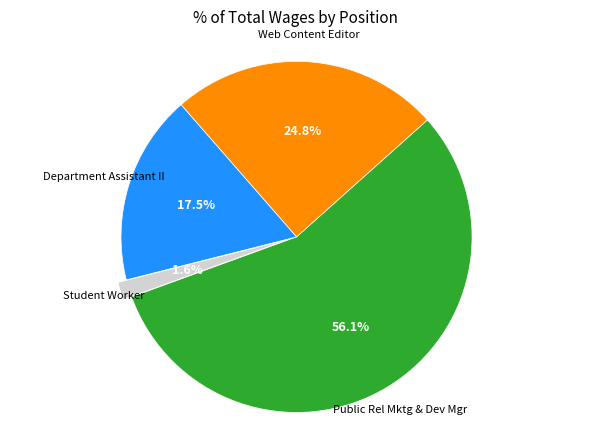

Is there any slice that represents more than half of the pie?

Yes